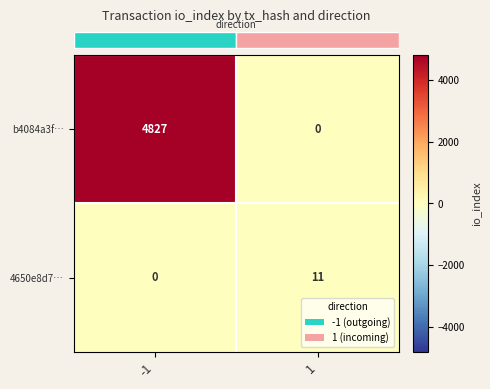

Which series has the widest spread of values?

b4084a3f…